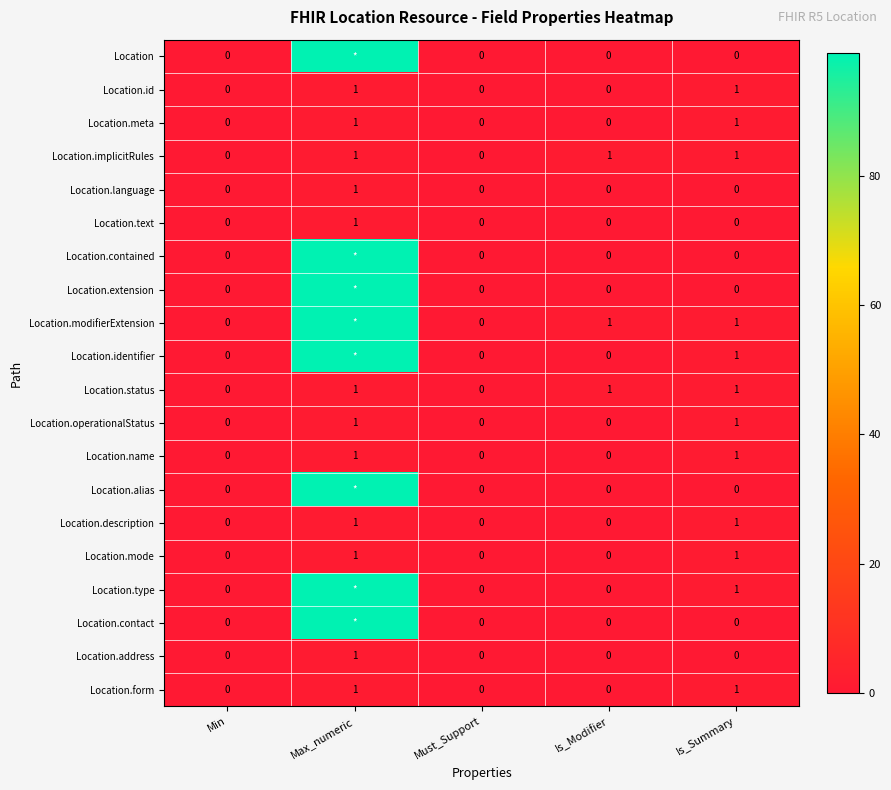

What is the difference between the second highest and second lowest values in the Location.mode series?

1